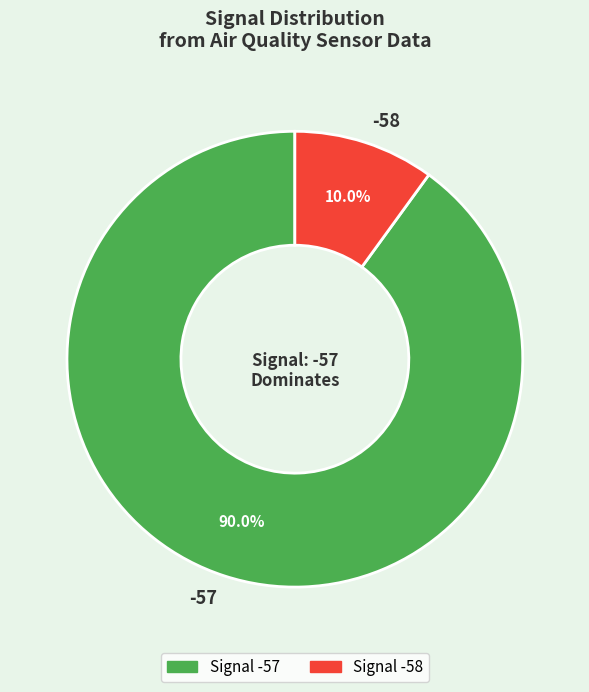

Does any single category account for the majority?

Yes